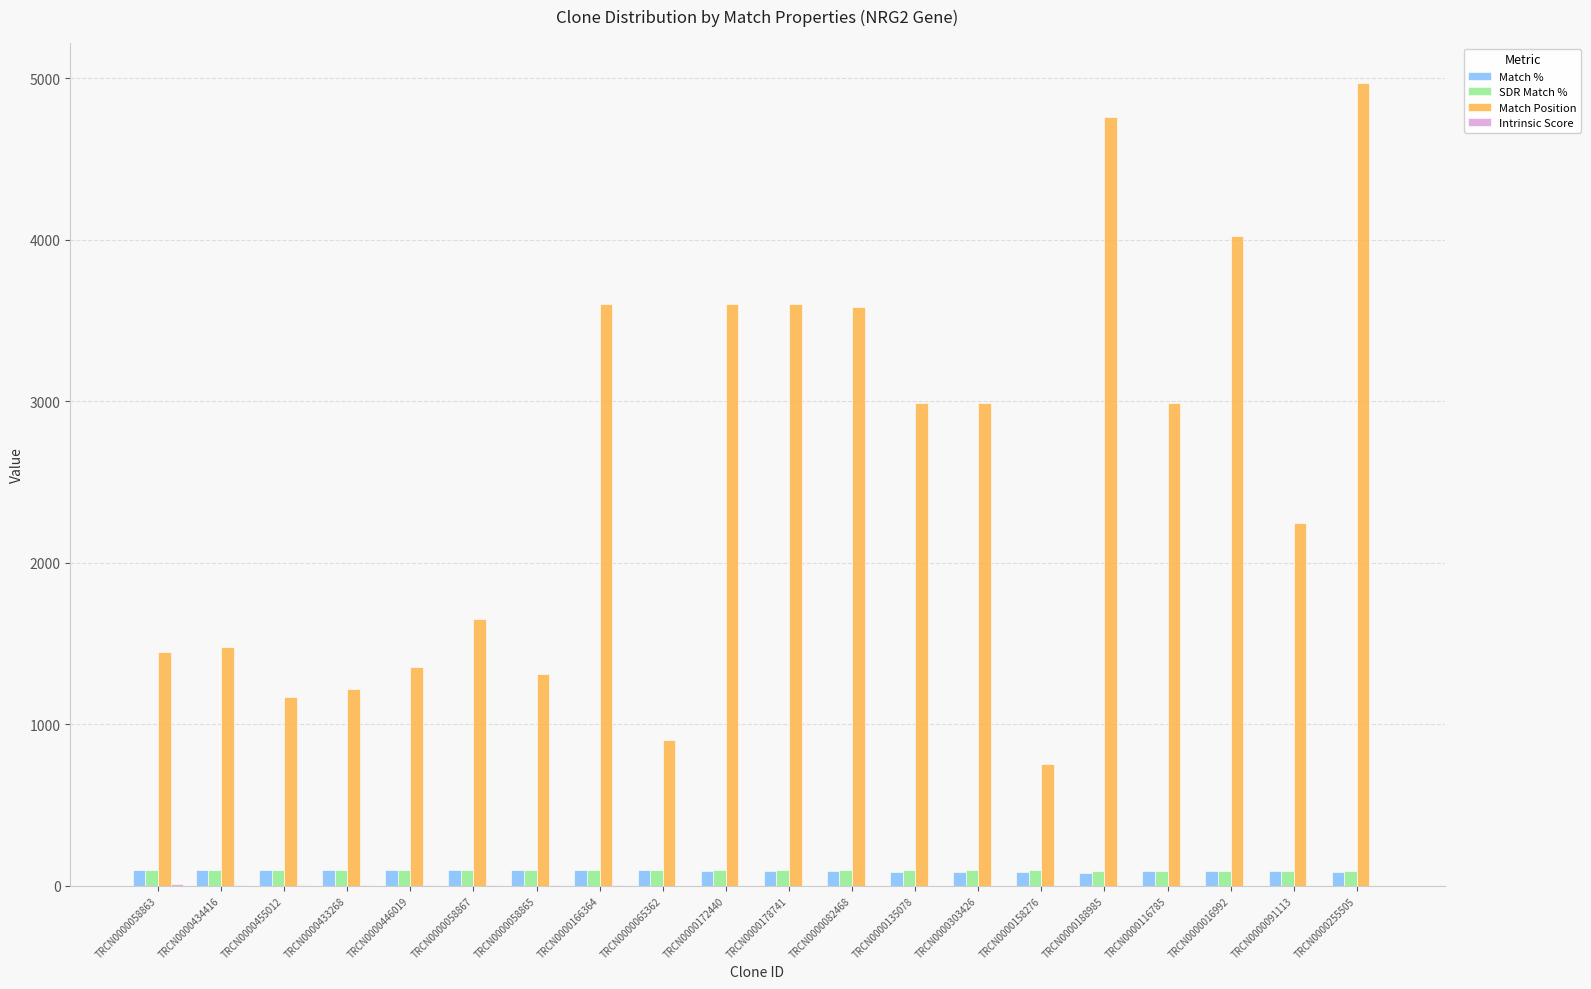

The value of Match Position at TRCN0000446019 is 1353.0. True or false?

True